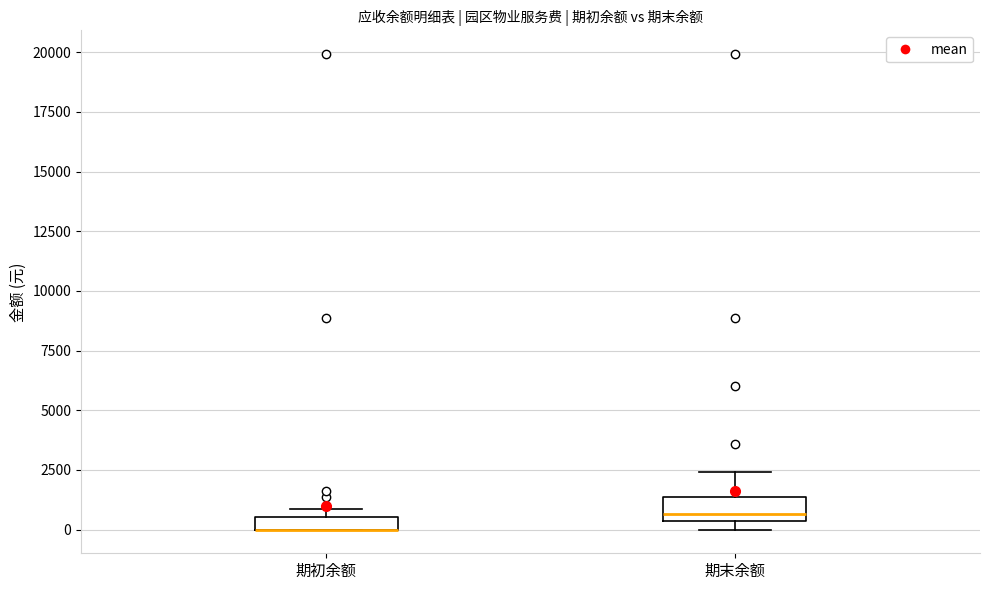

Where is the upper edge of the box for 期末余额 on the y-axis? The values are not printed on the chart, so give them approximately, as read against the axis.

1500